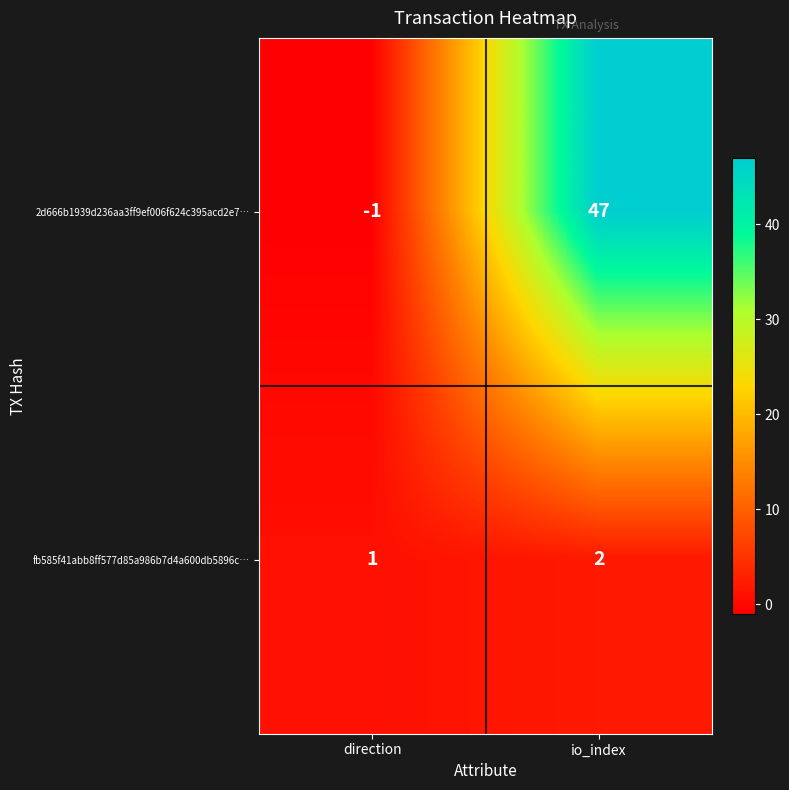

List the series in order of their peak value, lowest first.

fb585f41abb8ff577d85a986b7d4a600db5896c…, 2d666b1939d236aa3ff9ef006f624c395acd2e7…